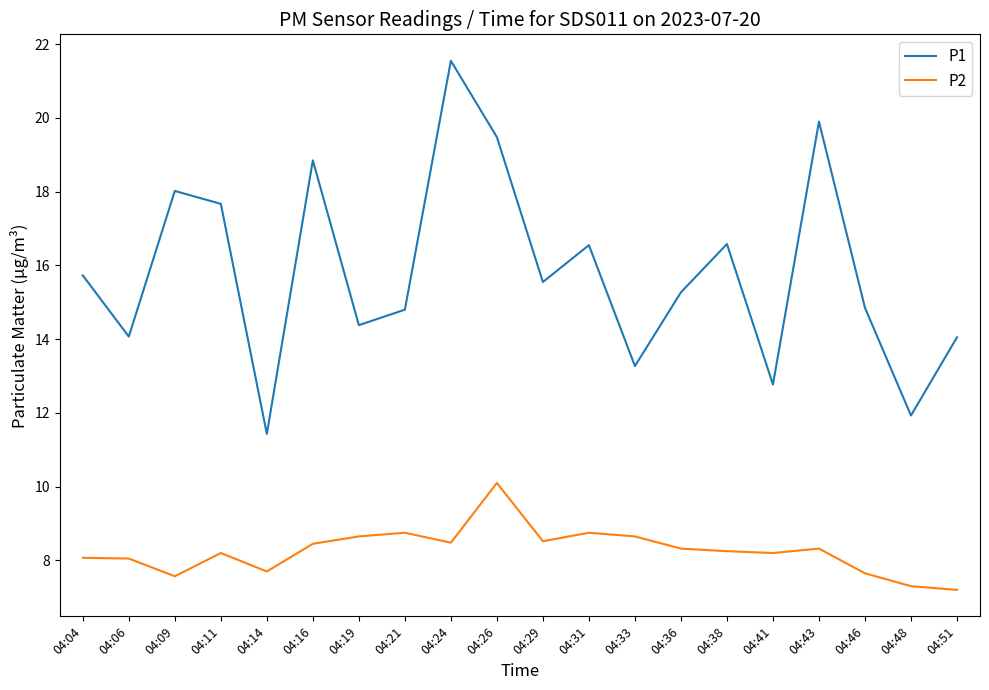

What is the spread (max minus min) of values at 04:06?

6.0